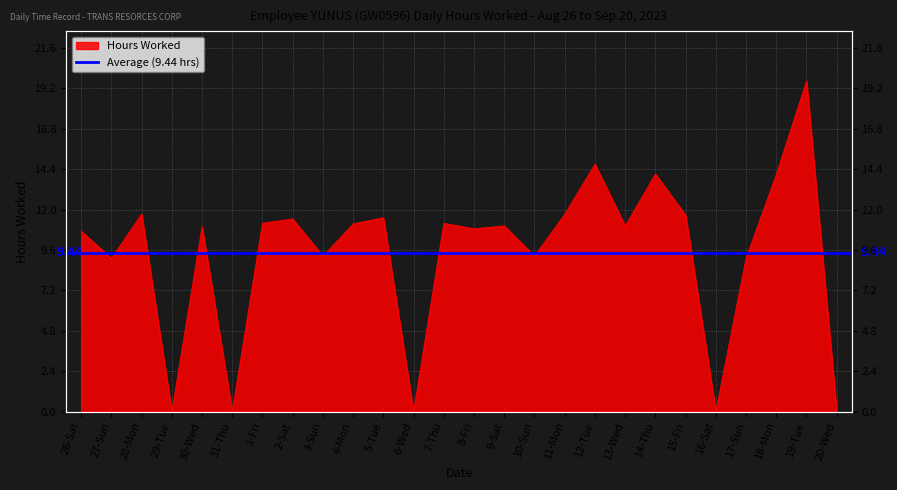

Reading left to right, list all the values displayed in this chart.

10.7	9.1	11.7	0.0	11.0	0.0	11.2	11.4	9.2	11.2	11.5	0.0	11.2	10.9	11.0	9.2	11.7	14.7	11.0	14.1	11.7	0.0	9.1	14.1	19.6	0.0